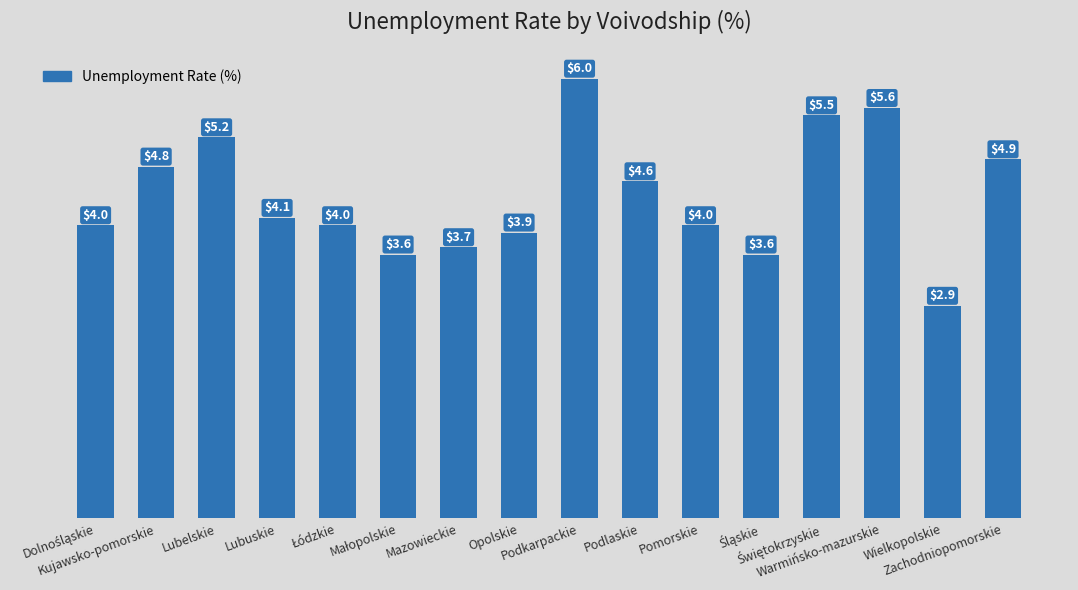

What is the maximum value shown in the chart?

6.0